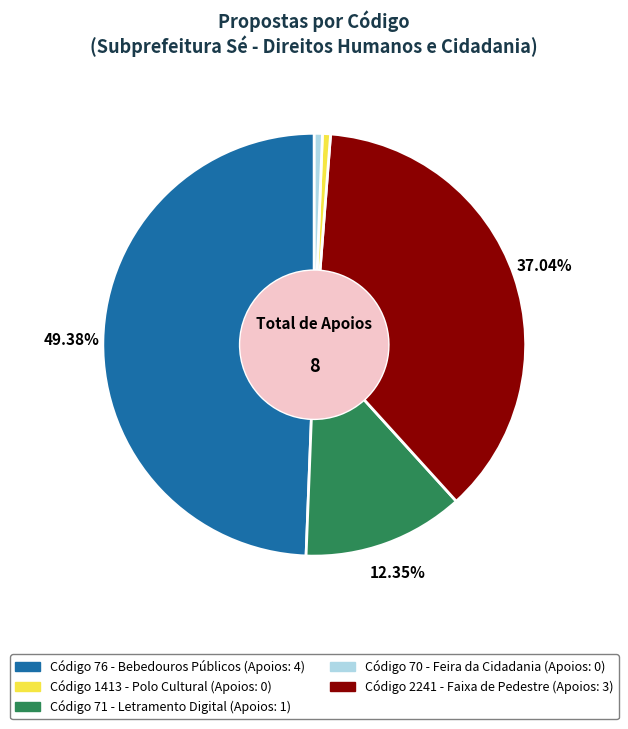

Is there a majority slice in this chart?

No